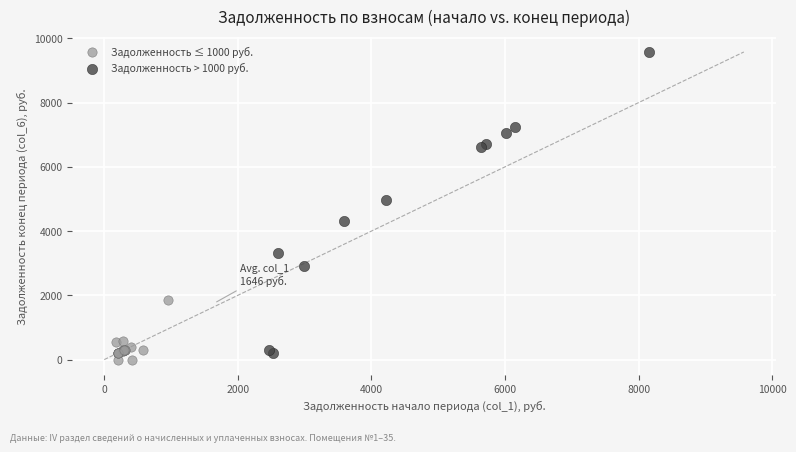

Which series contains the highest Y value?

Задолженность > 1000 руб.